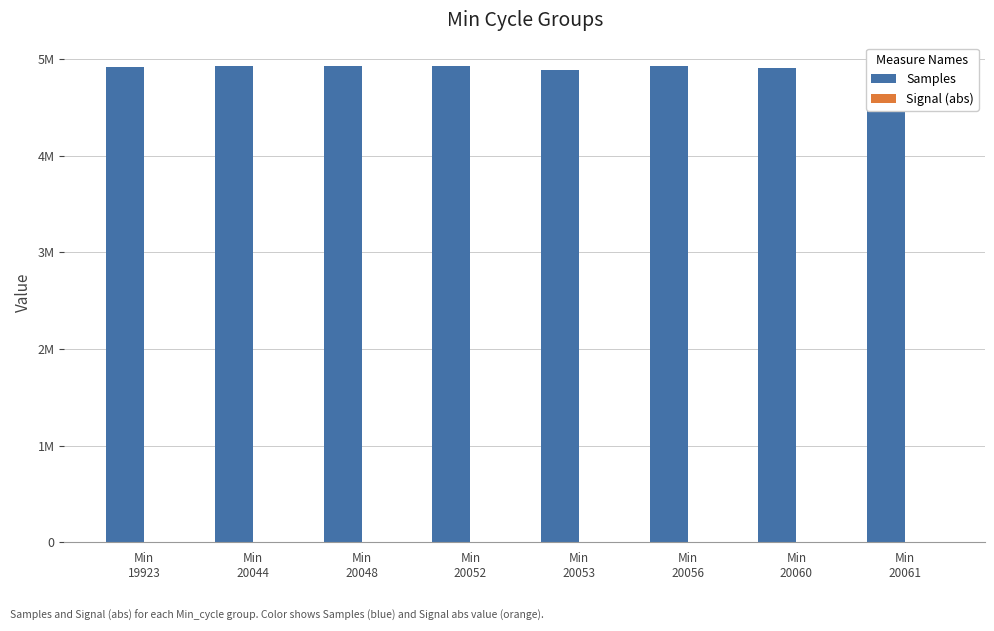

What is the highest value of the Samples series?

4923738